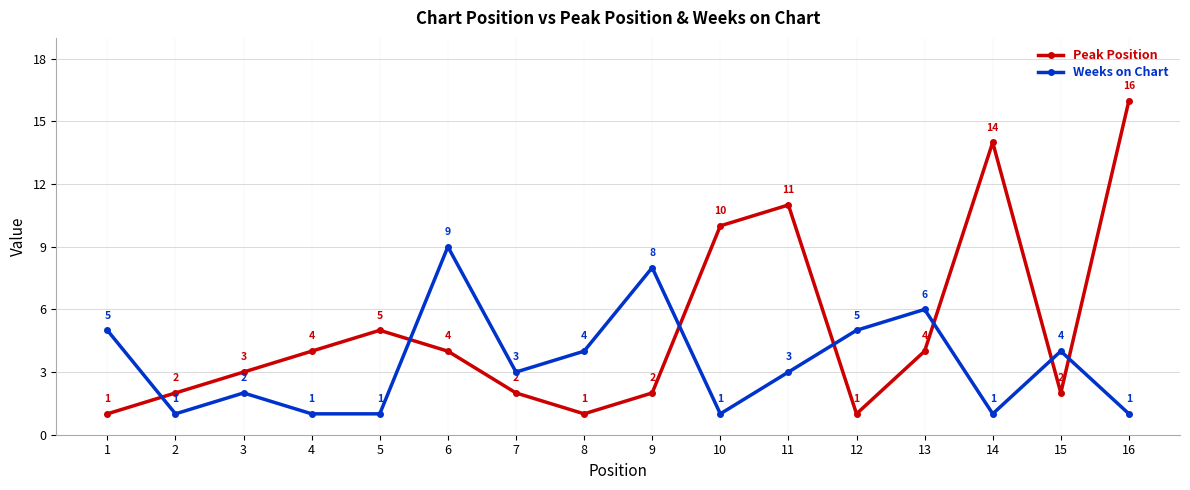

What is the highest value of the Weeks on Chart series?

9